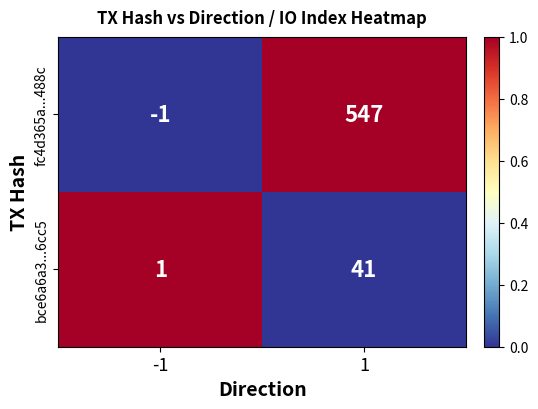

What is the average value of the bce6a6a3...6cc5 series?

21